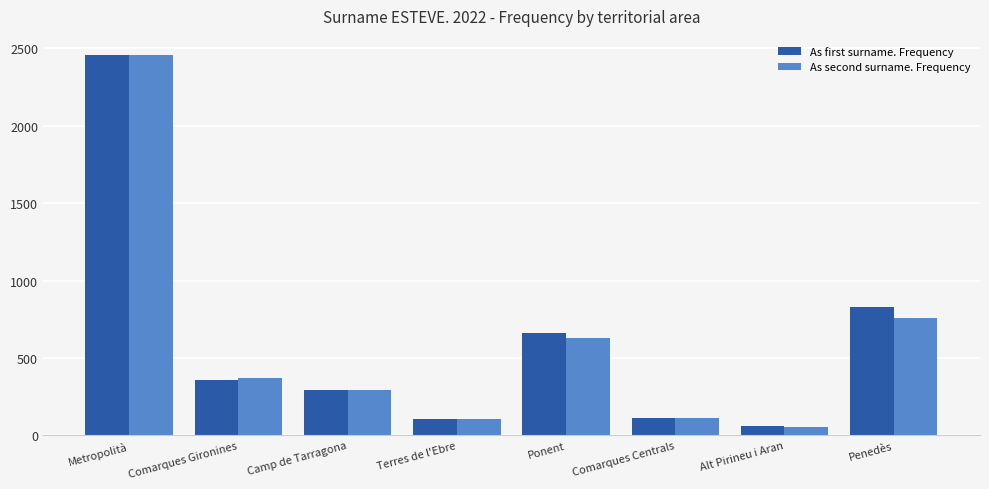

Rank the series at Penedès from highest to lowest value.

As first surname. Frequency, As second surname. Frequency